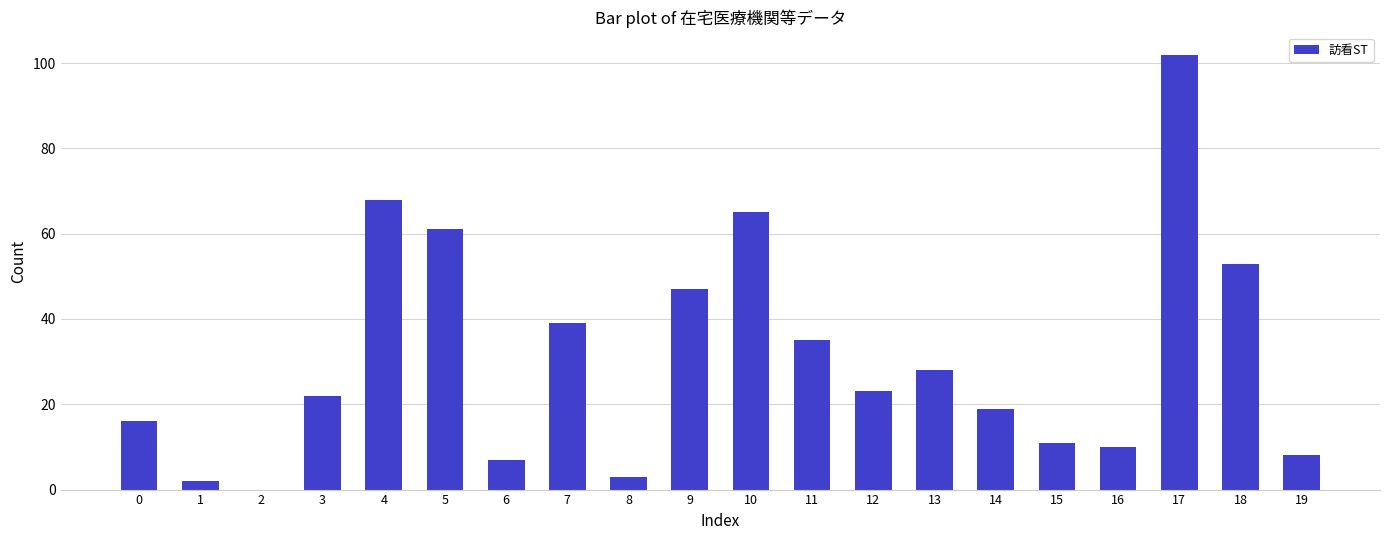

What is the change in value from 0 to 9?

+31